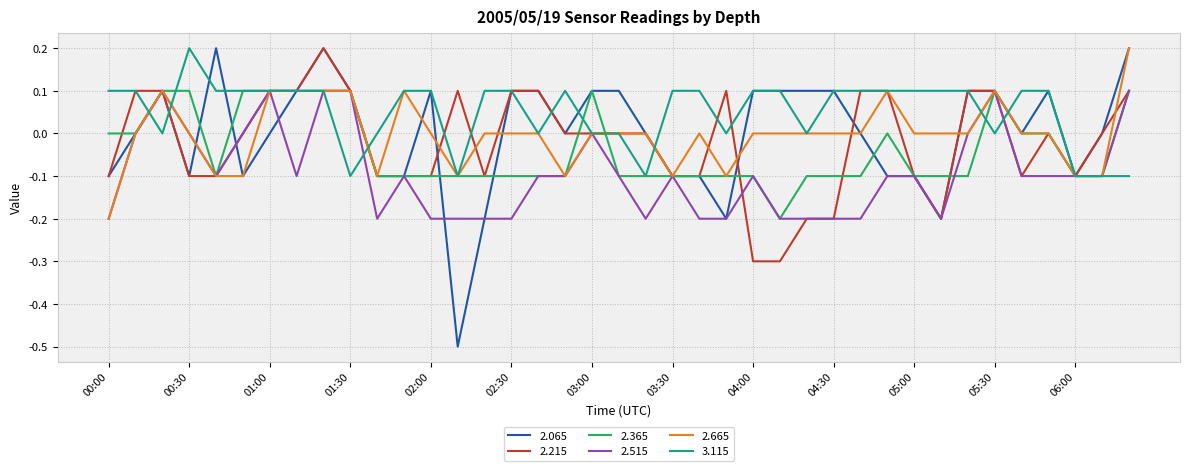

Which series has the largest total across all categories?

3.115